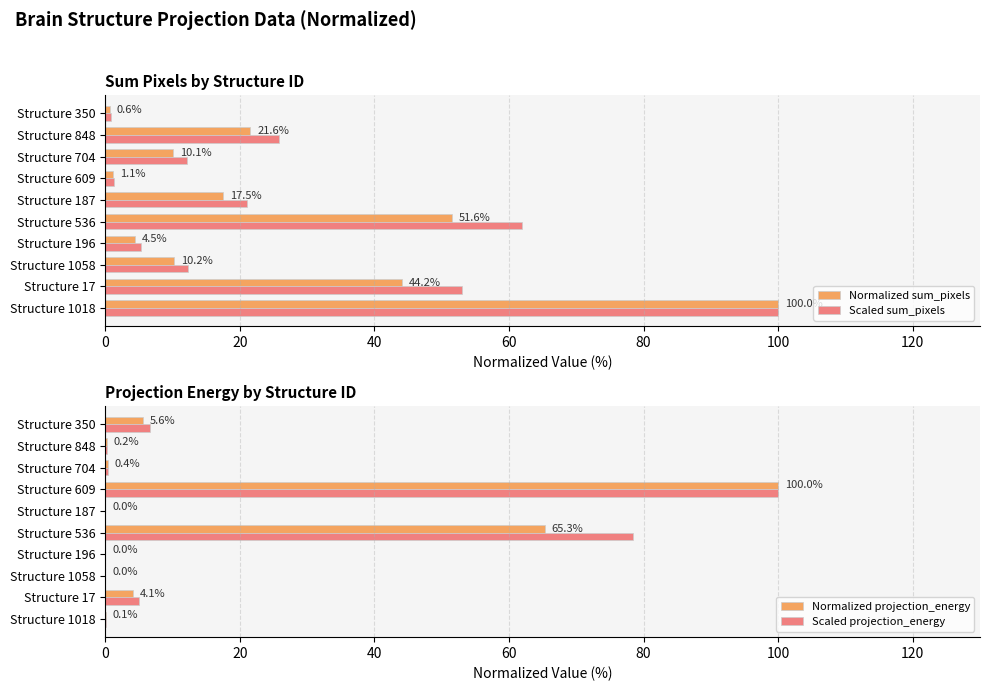

Is it true that Normalized projection_energy equals 66.1 at Structure 609?

False